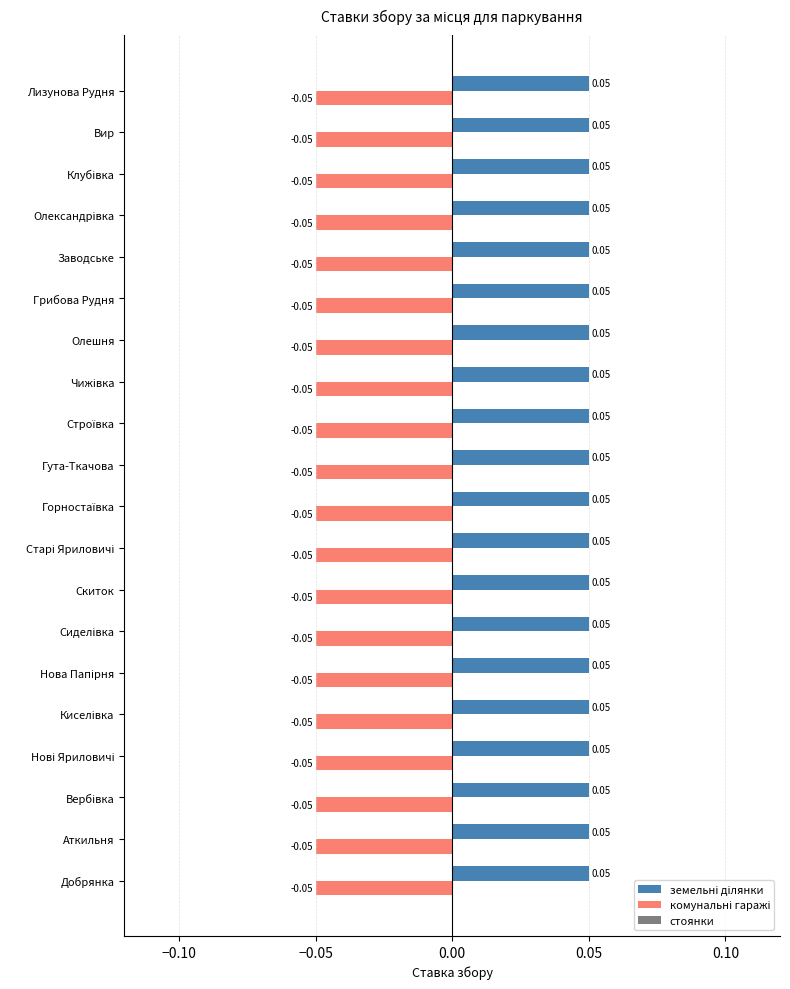

At how many categories does at least one series exceed 0?

20